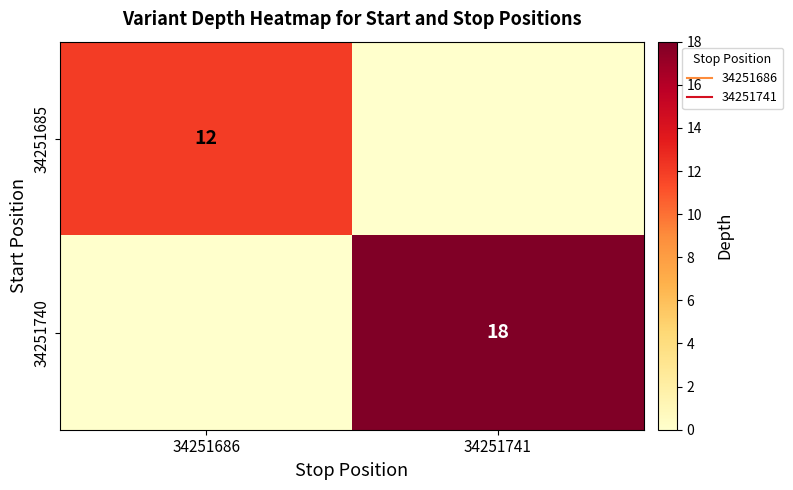

At which category is the sum across all series the highest?

34251741